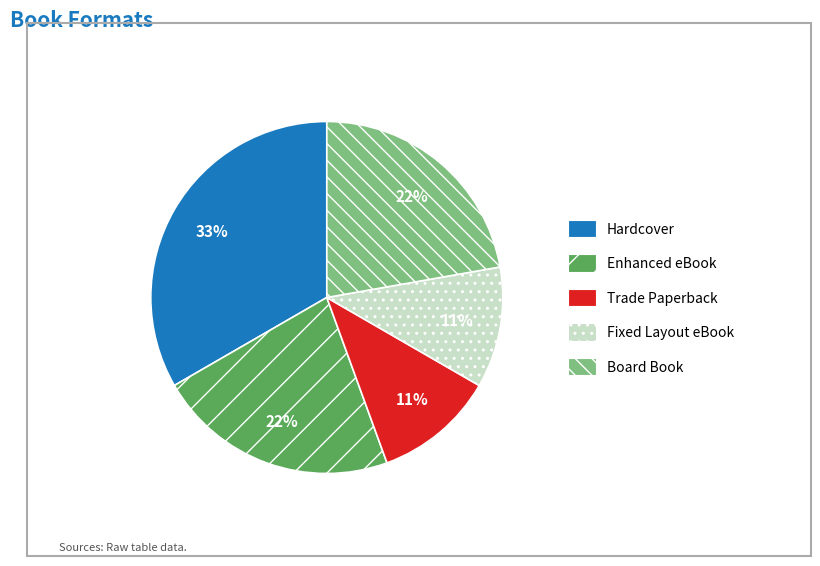

Do Enhanced eBook and Board Book together represent more than half of the pie?

No